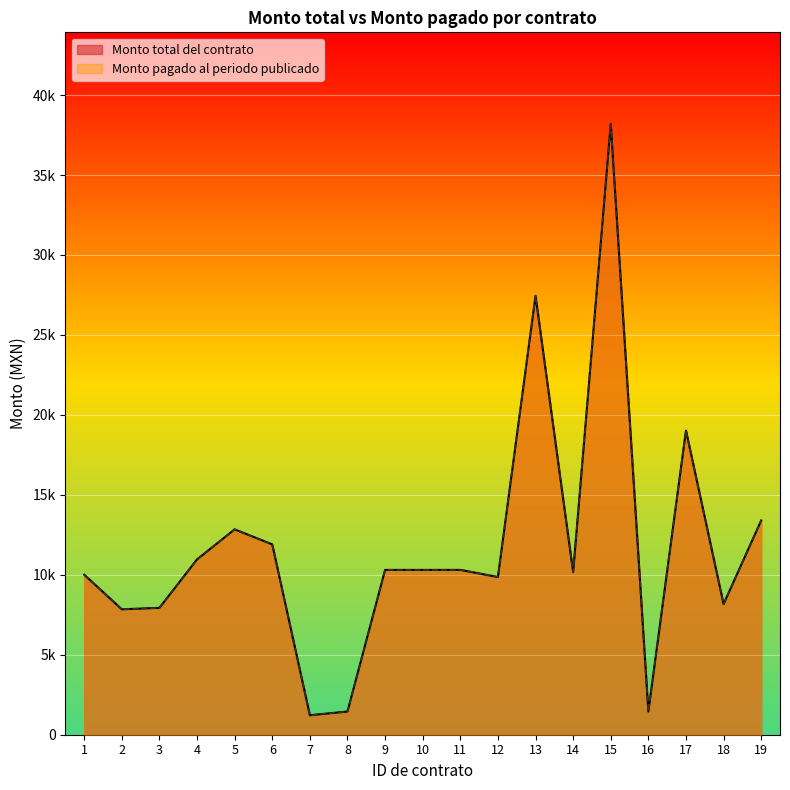

What is the sum of all Monto pagado al periodo publicado values?

222772.2